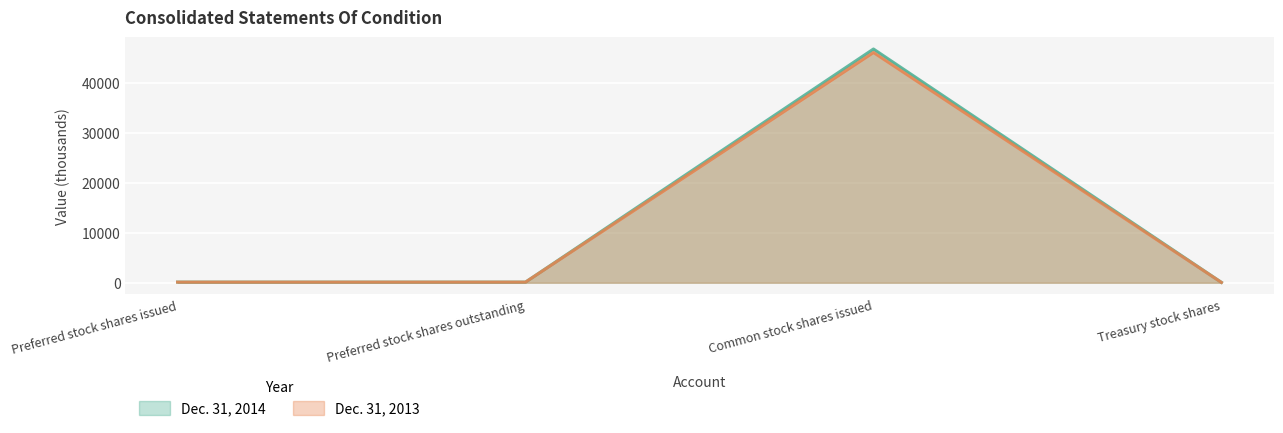

What is the difference between the Dec. 31, 2013 values at Common stock shares issued and Treasury stock shares?

46116.6